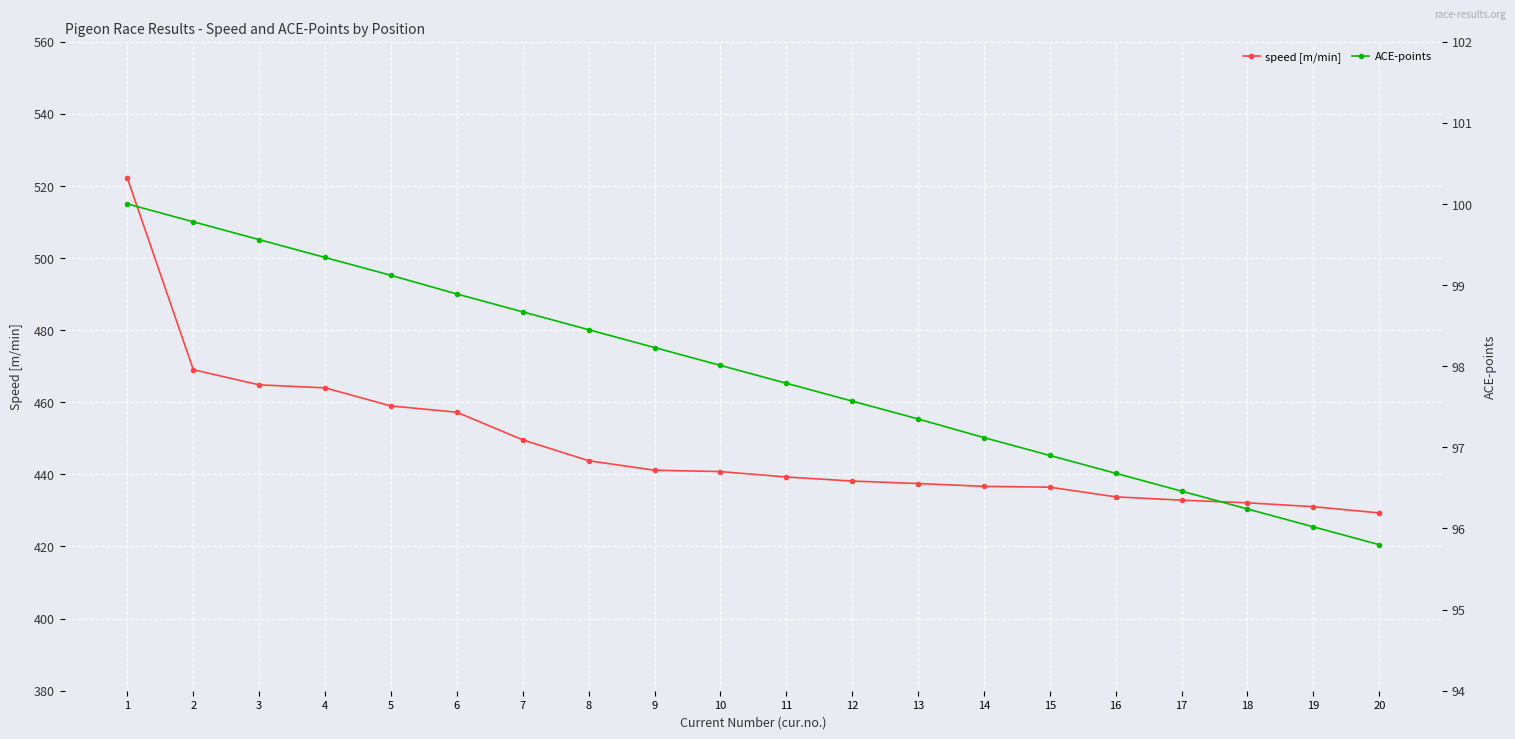

What is the minimum value shown in the chart?

95.8